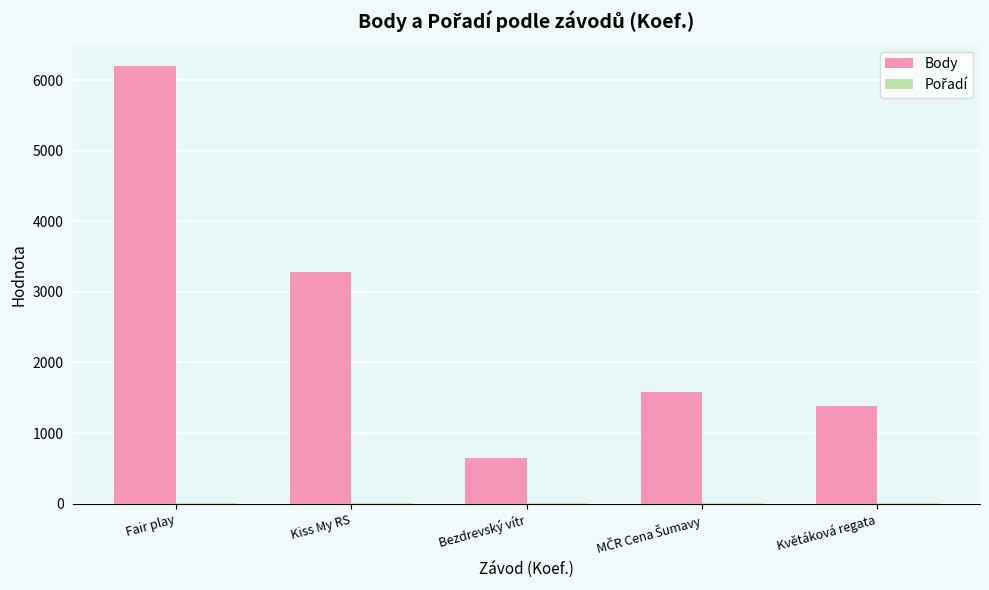

True or false: Body has a value of 646 at Bezdrevský vítr.

True